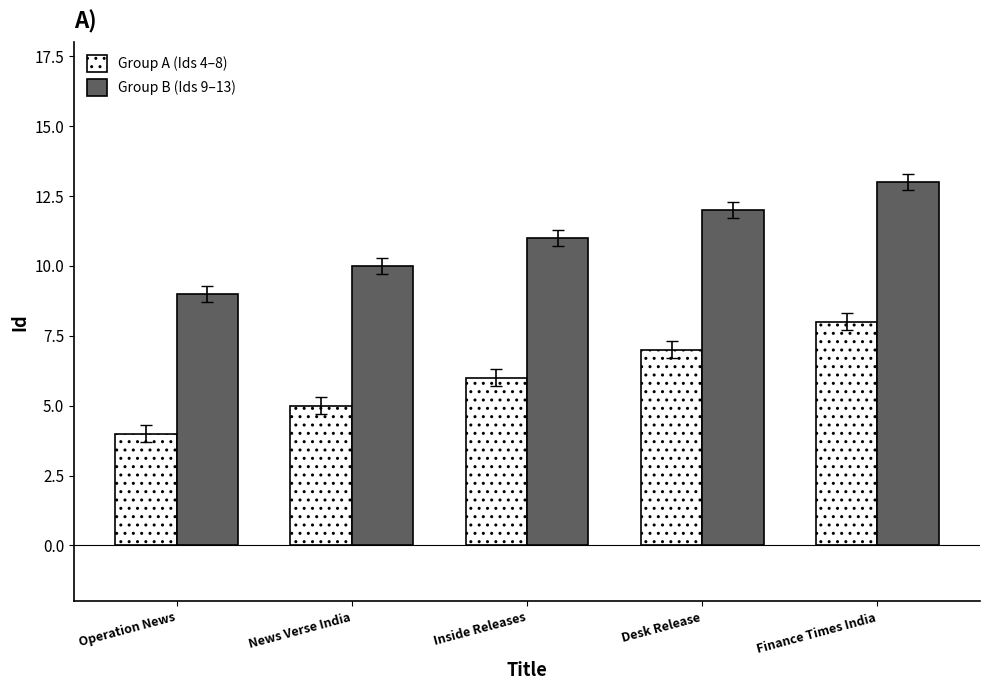

Reading left to right, extract all data points from this chart.

Group A (Ids 4–8): Operation News=4	News Verse India=5	Inside Releases=6	Desk Release=7	Finance Times India=8
Group B (Ids 9–13): Operation News=9	News Verse India=10	Inside Releases=11	Desk Release=12	Finance Times India=13